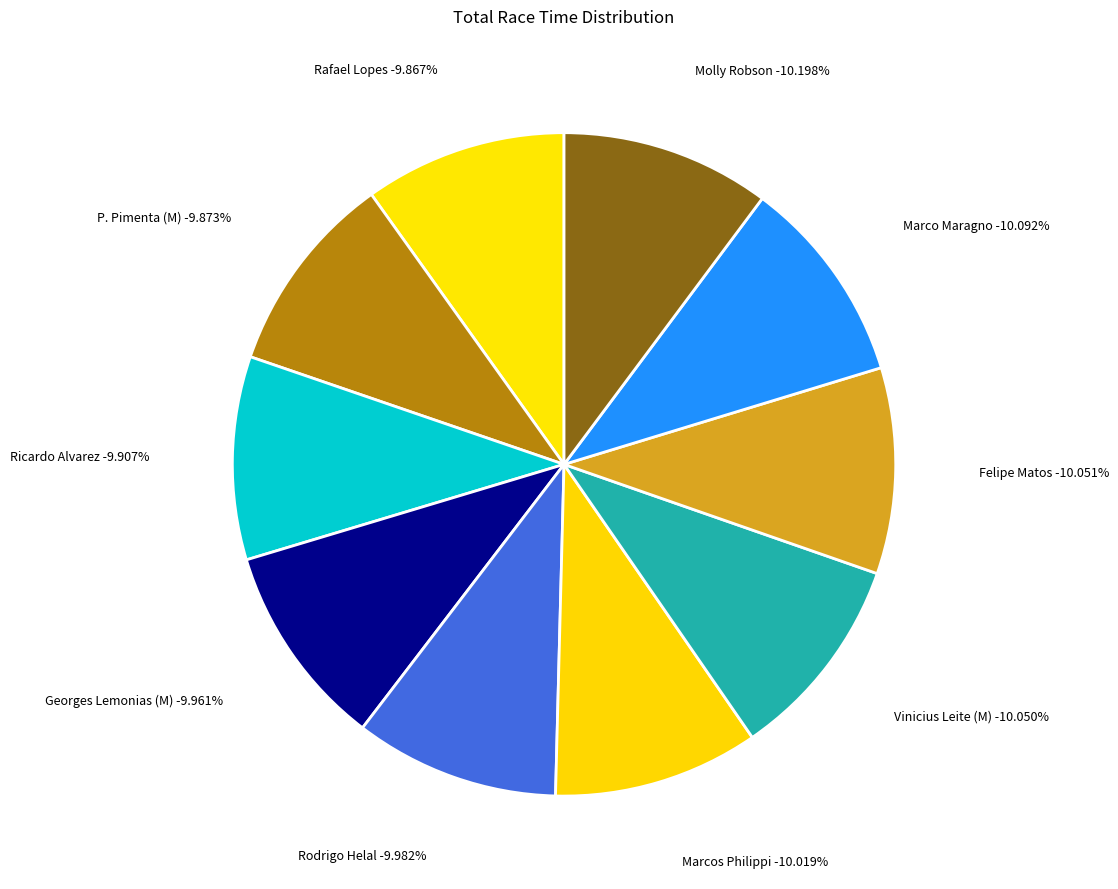

What is the largest slice in the pie chart?

Molly Robson